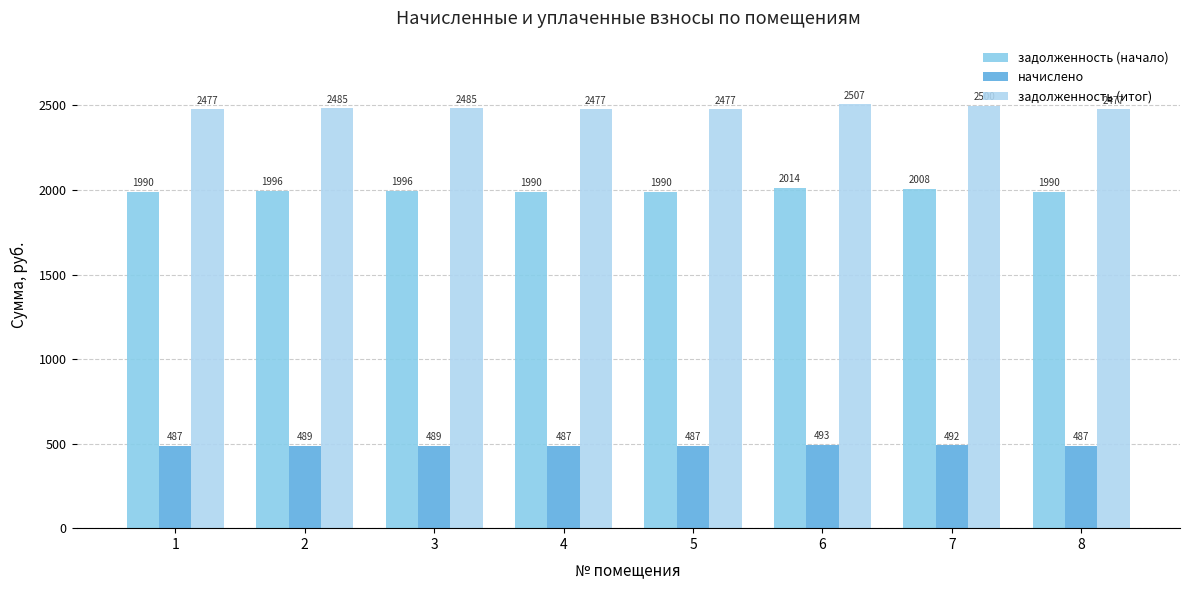

What value does the задолженность (итог) series have at 5?

2477.4